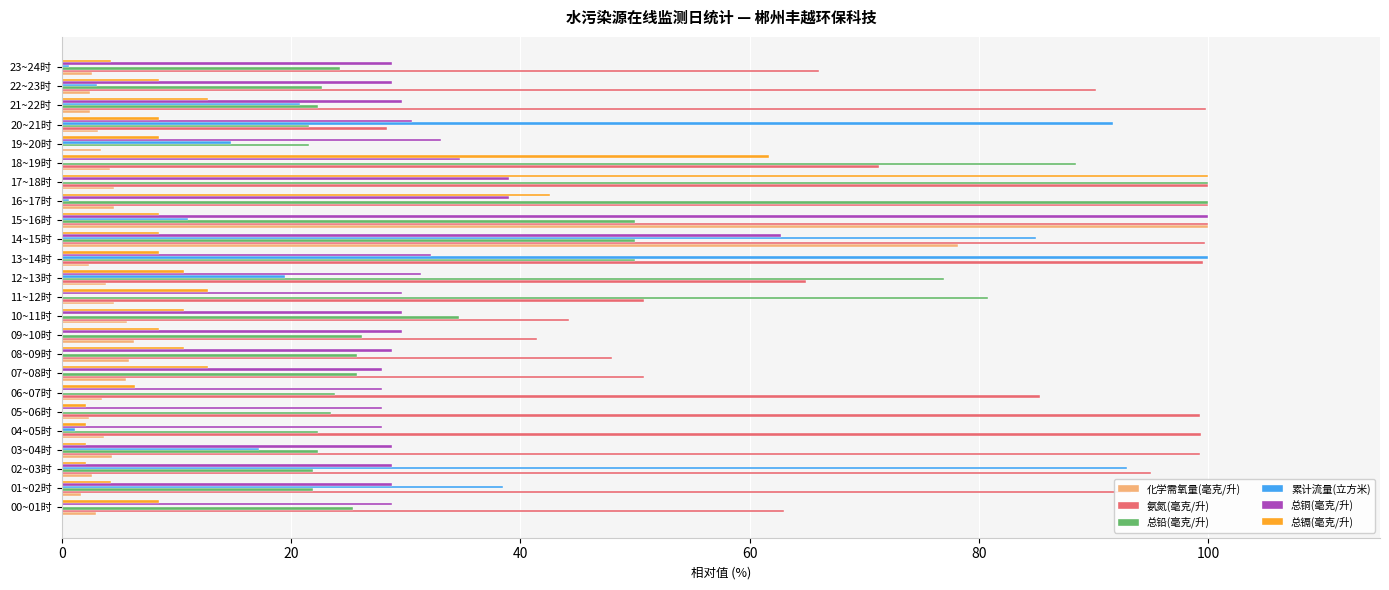

What is the total value across all series at 21~22时?

187.8